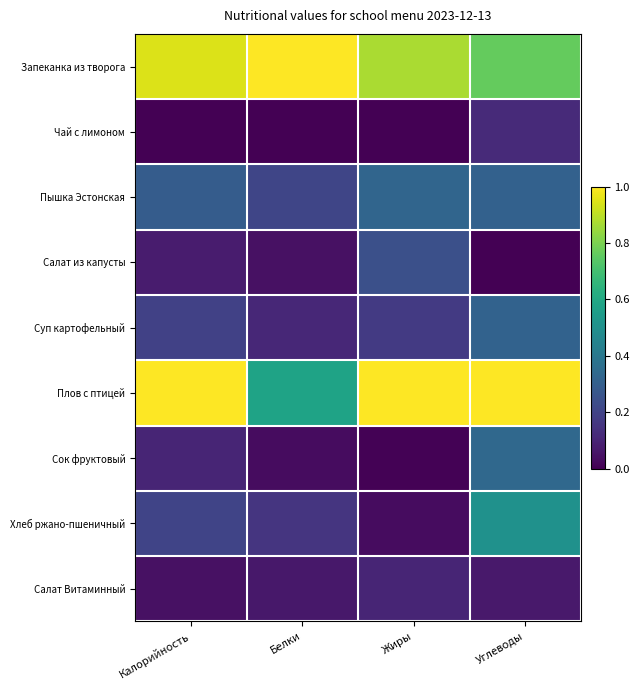

What is the total value across all series at Жиры?

2.8